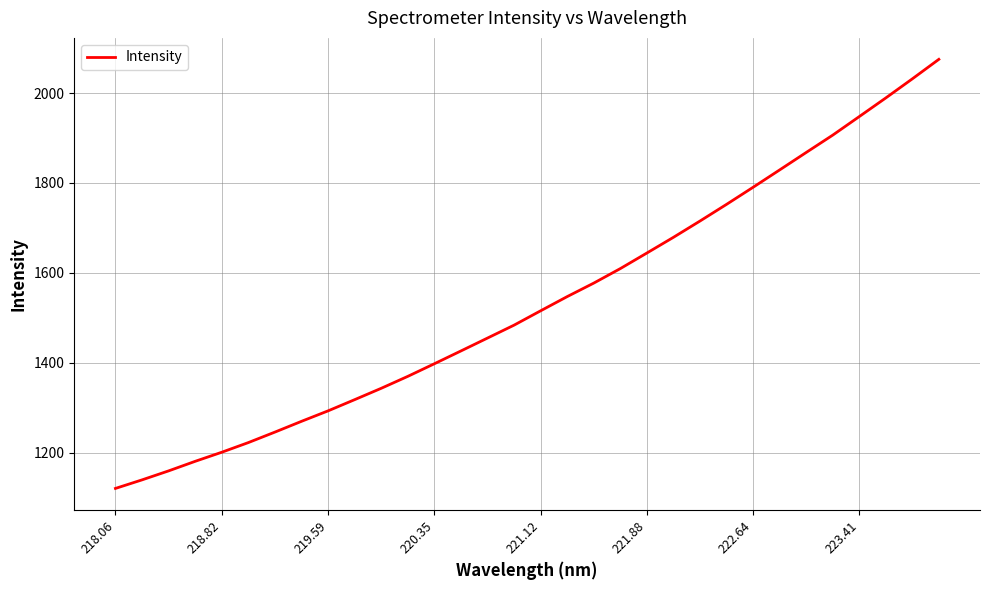

What is the minimum value shown in the chart?

1120.1